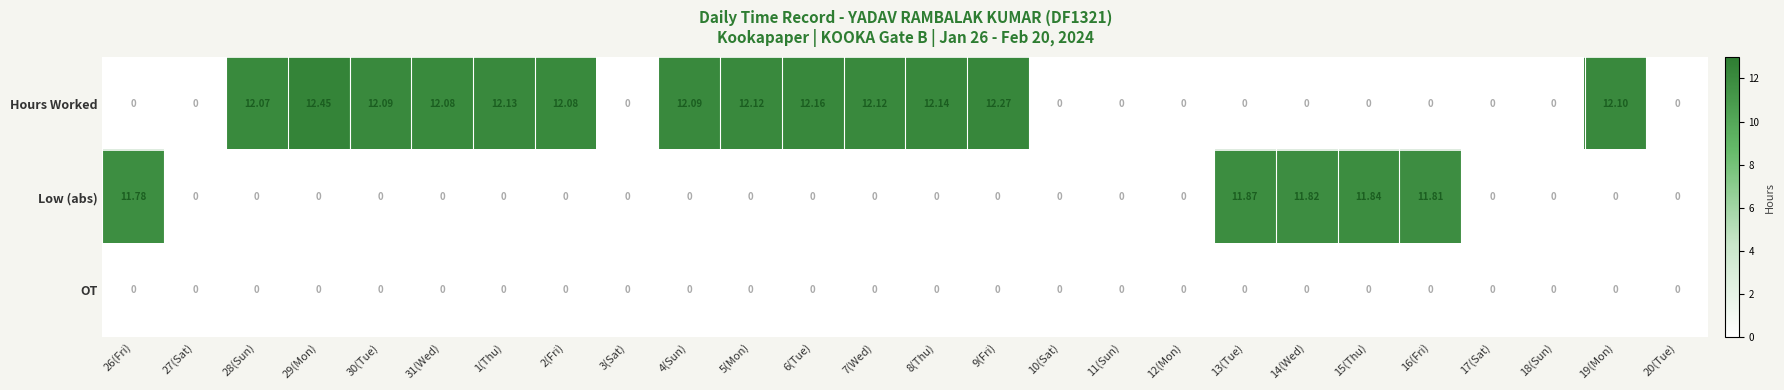

Which series changed the most between 29(Mon) and 19(Mon)?

Hours Worked